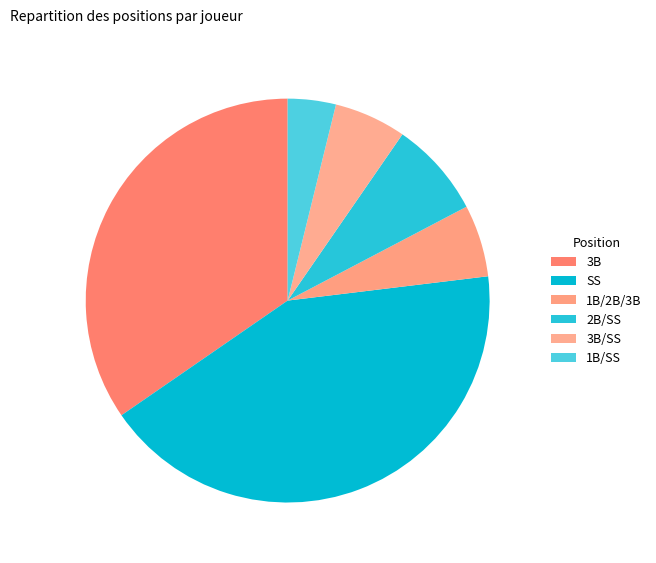

The 3B slice represents 21% of the pie. True or false?

False